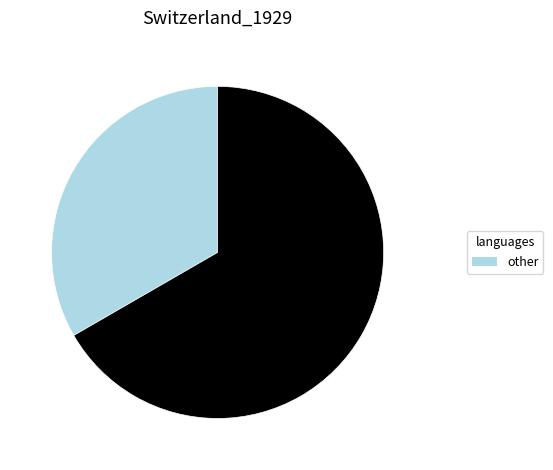

Is there a majority slice in this chart?

Yes